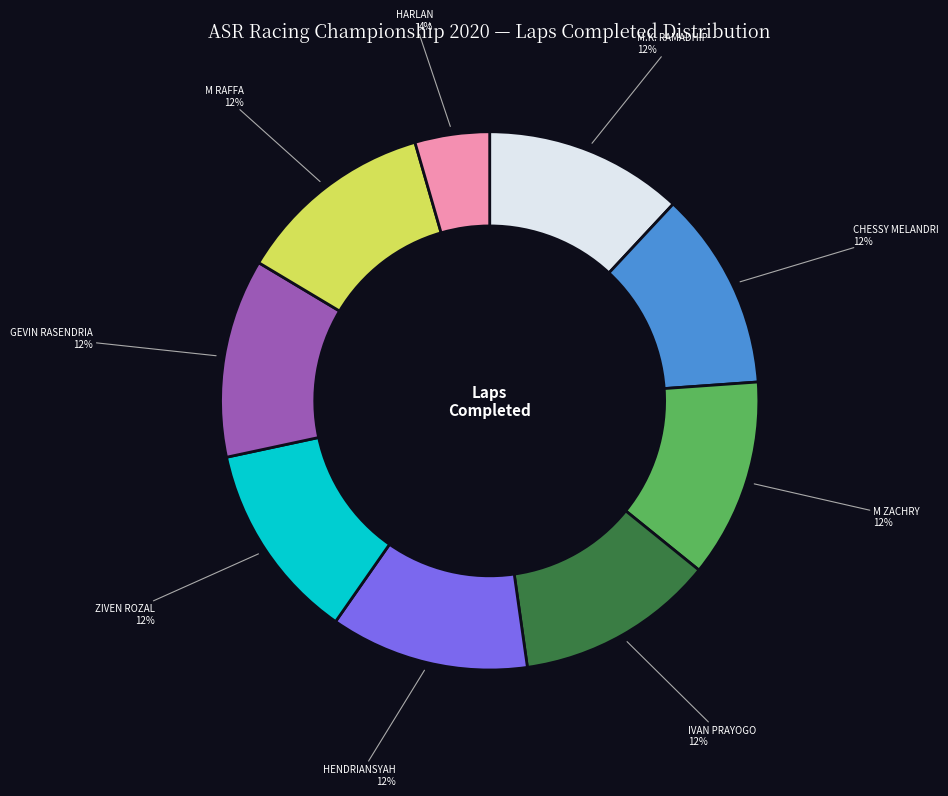

Count the number of slices in the pie.

9